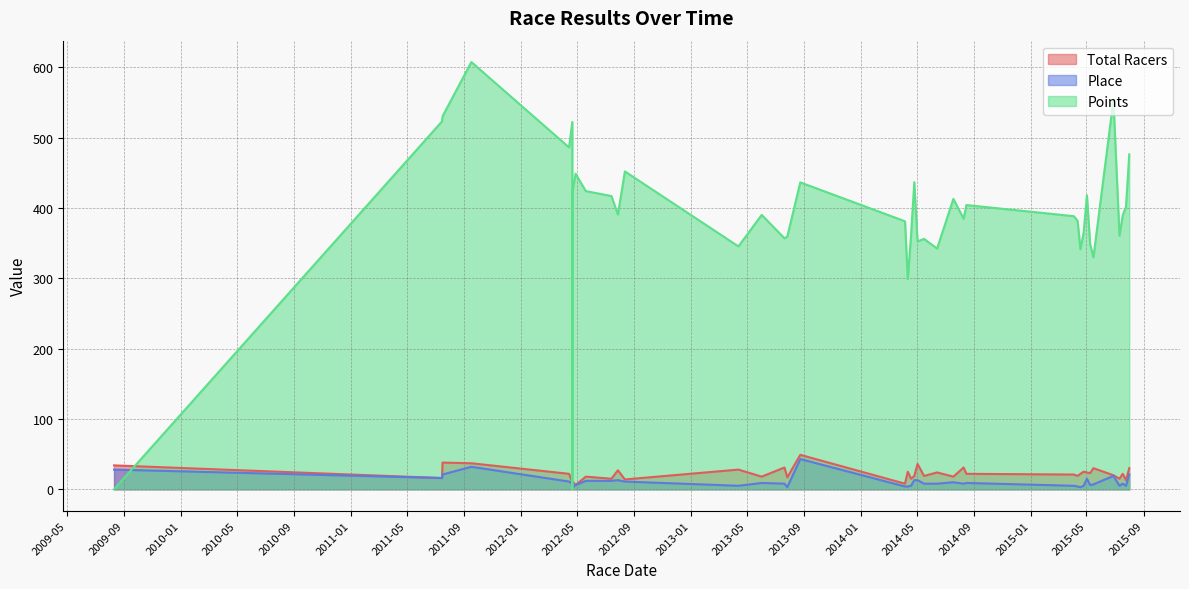

Does the chart display data point markers on the line(s)?

No